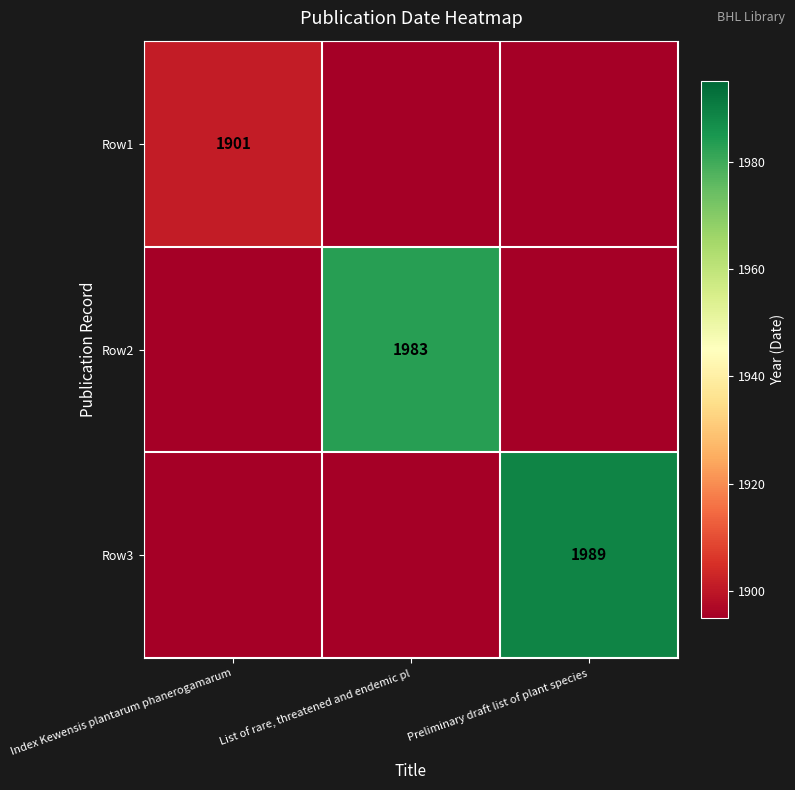

What is the total value across all series at Index Kewensis plantarum phanerogamarum?

5683